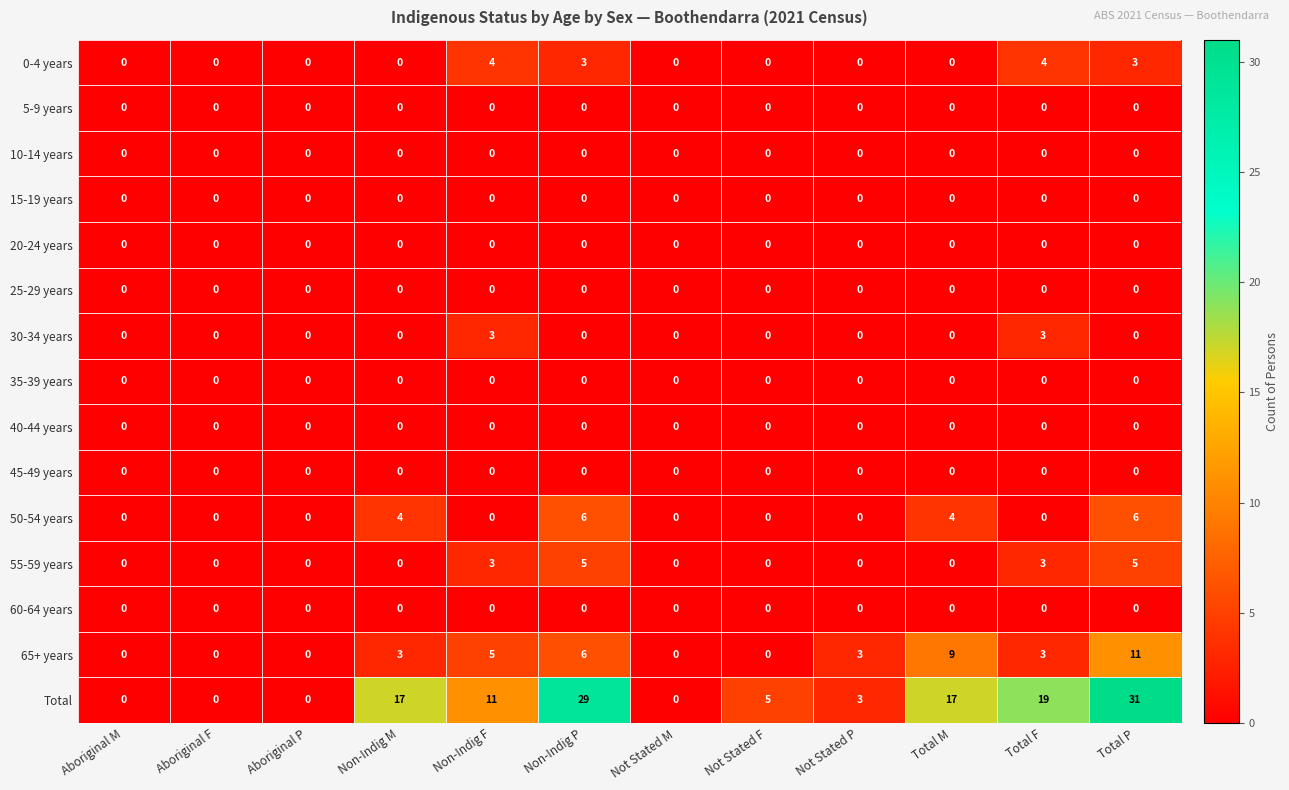

Which category has the highest value in the 65+ years series?

Total P